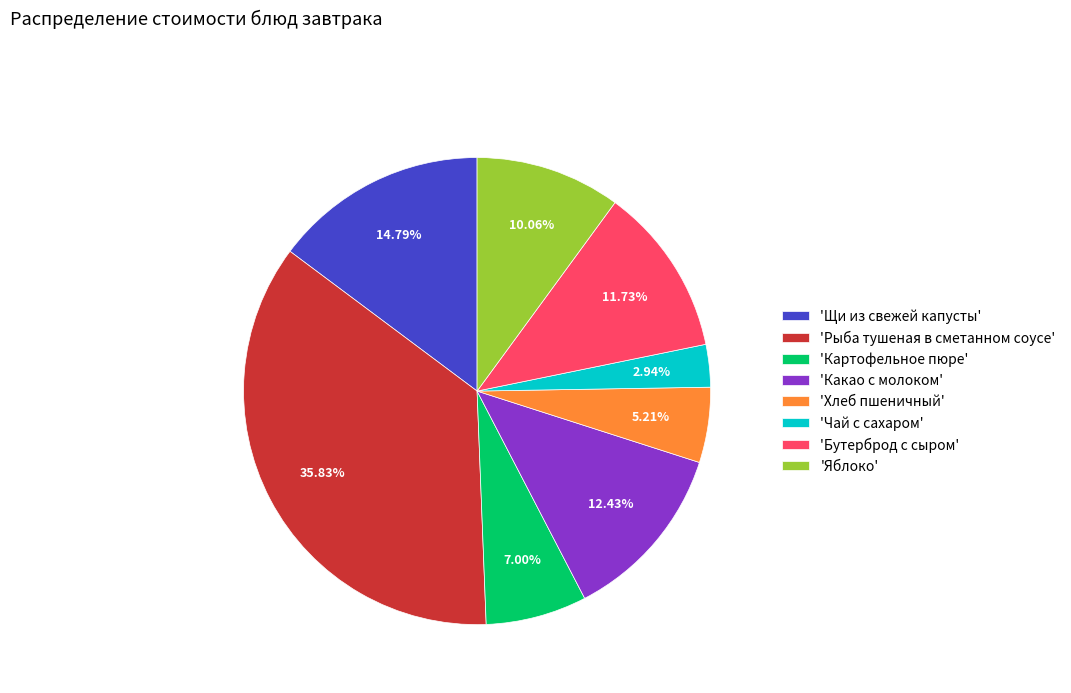

How many slices are in this pie chart?

8